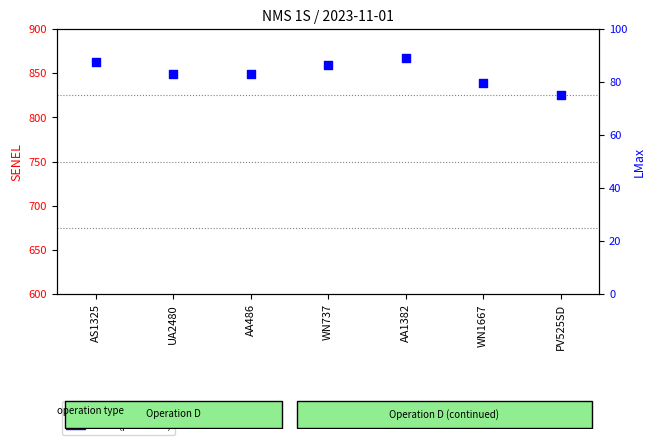

Which series reaches the maximum Y coordinate?

SENEL